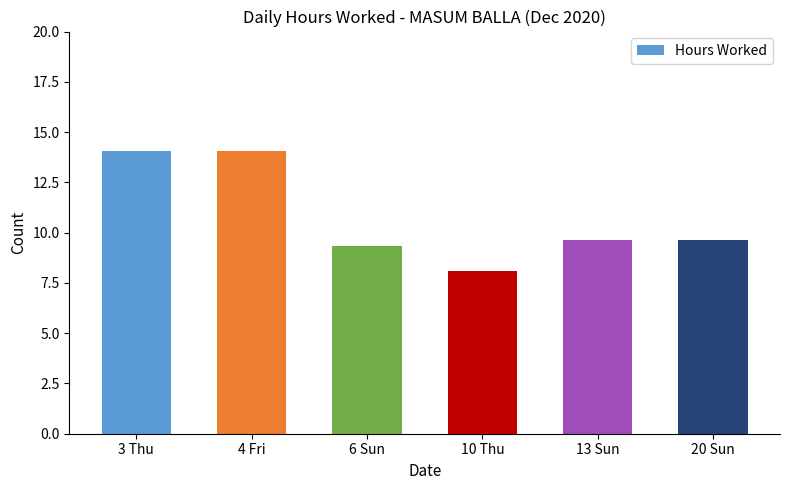

What is the difference between the values at 4 Fri and 20 Sun?

4.4